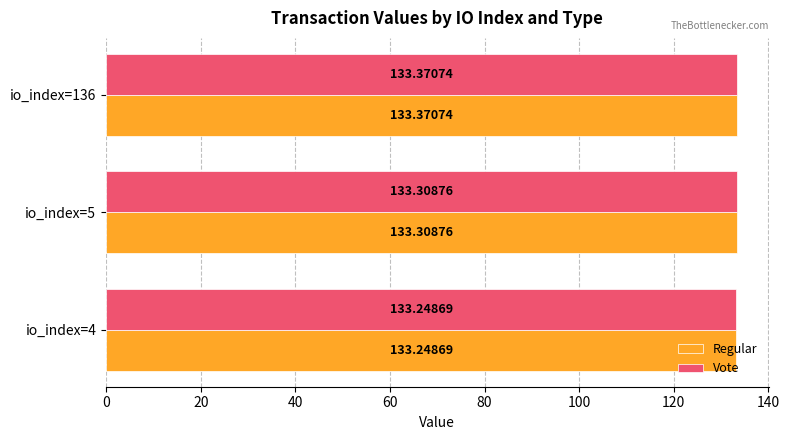

Count the number of categories in the chart.

3